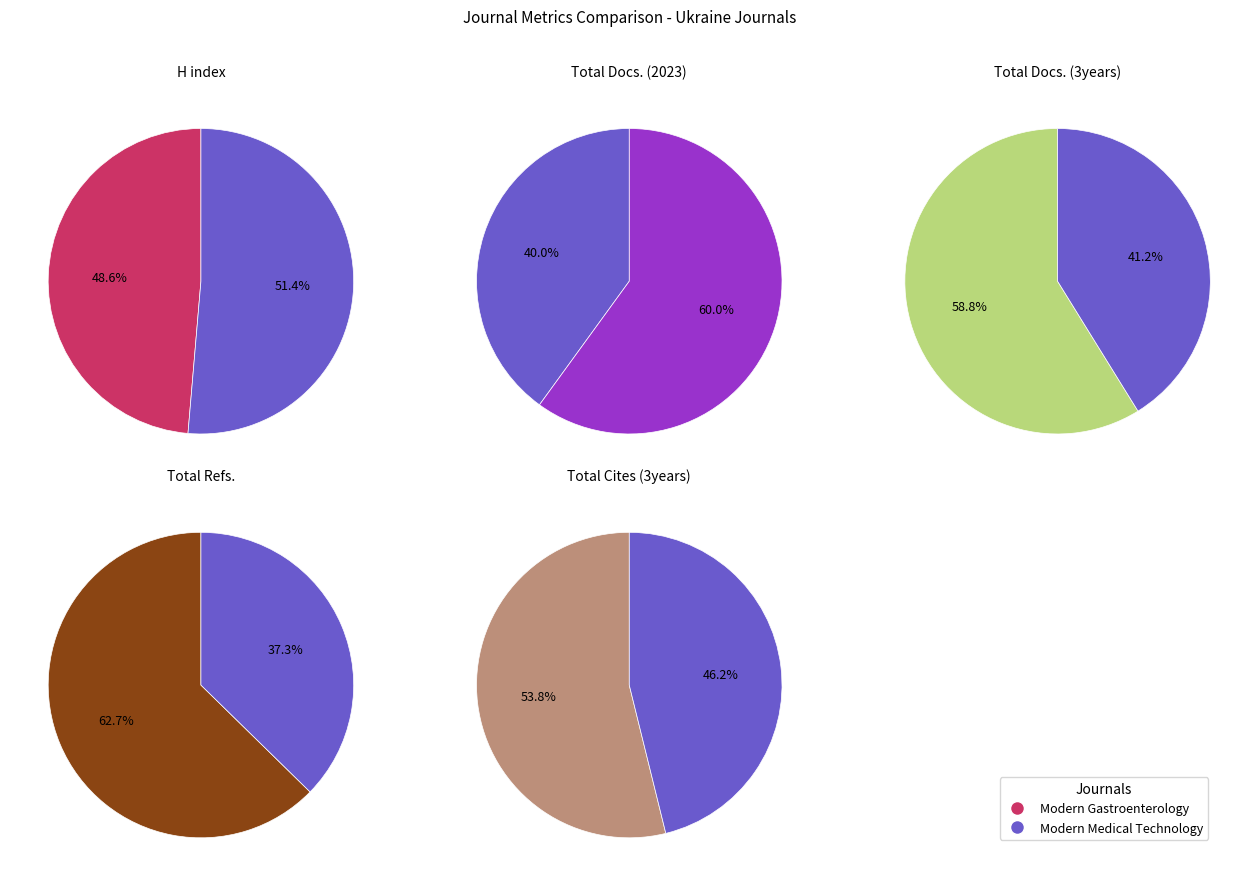

How many slices are in this pie chart?

2